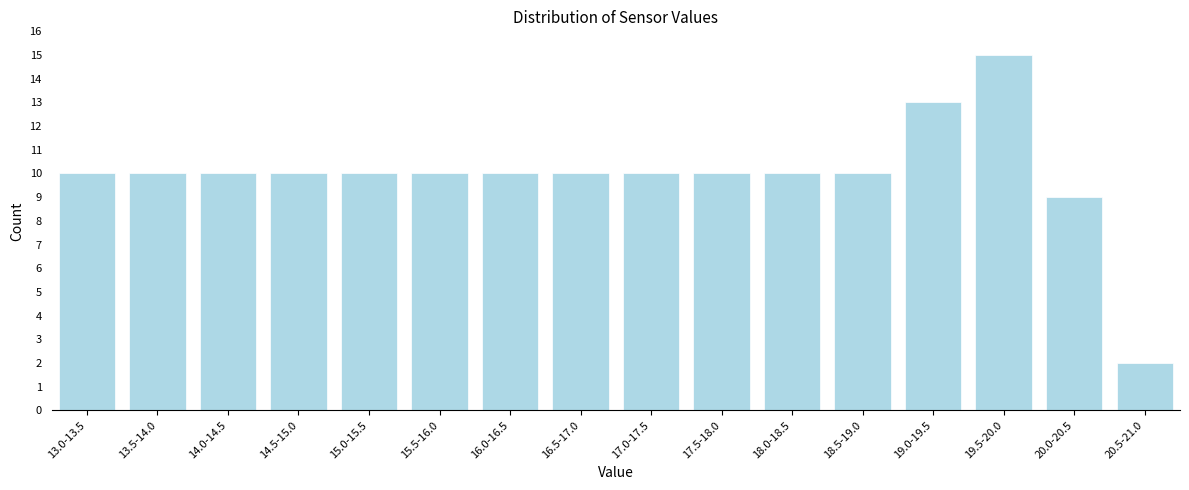

Reading right to left, extract all data points from this chart.

20.5-21.0=2	20.0-20.5=9	19.5-20.0=15	19.0-19.5=13	18.5-19.0=10	18.0-18.5=10	17.5-18.0=10	17.0-17.5=10	16.5-17.0=10	16.0-16.5=10	15.5-16.0=10	15.0-15.5=10	14.5-15.0=10	14.0-14.5=10	13.5-14.0=10	13.0-13.5=10